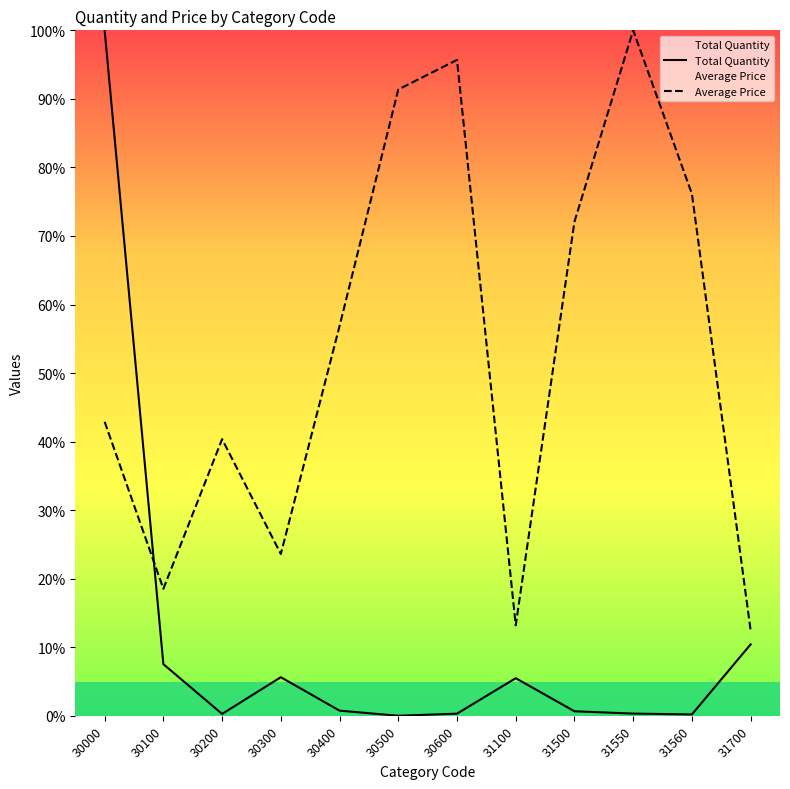

Reading left to right, transcribe all the data shown in this chart.

Total Quantity: 100.0	7.5	0.3	5.6	0.7	0.0	0.3	5.5	0.7	0.3	0.2	10.4
Average Price: 42.9	18.5	40.4	23.6	56.9	91.4	95.7	13.2	72.1	100.0	76.1	12.4